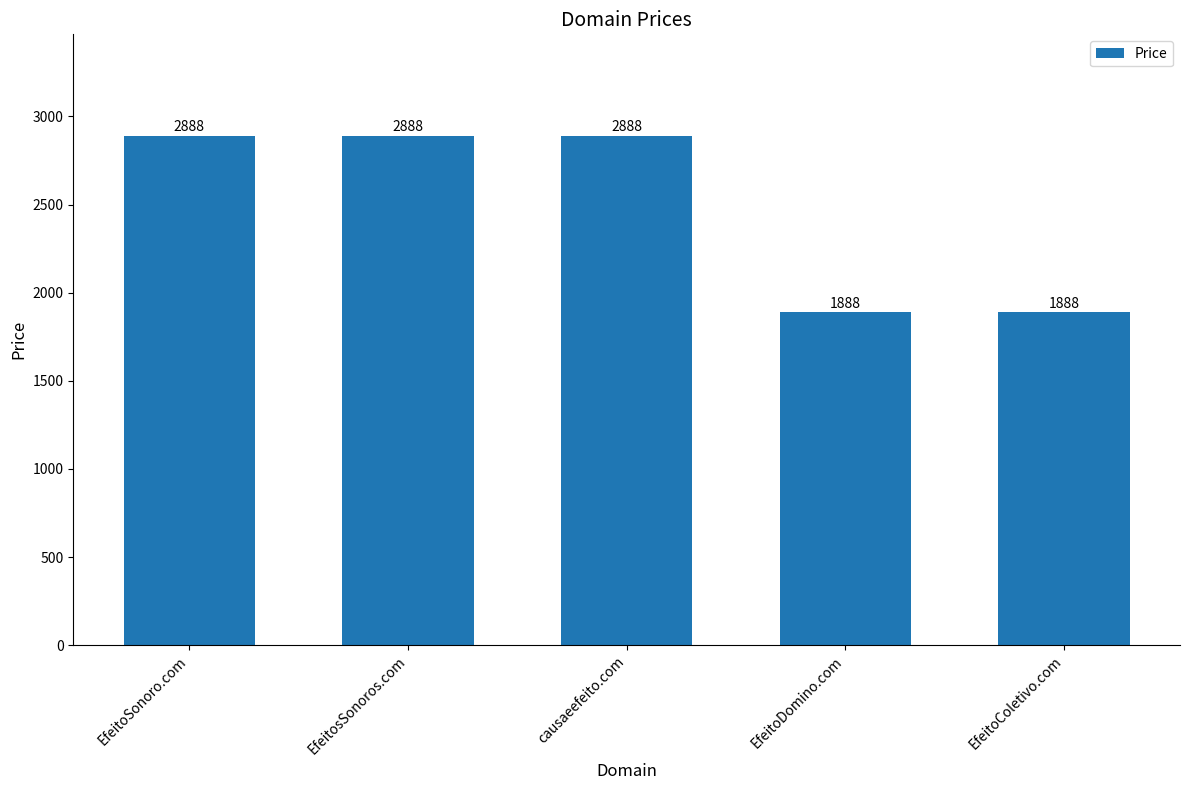

The chart shows a value of 2963 at EfeitoDomino.com. True or false?

False